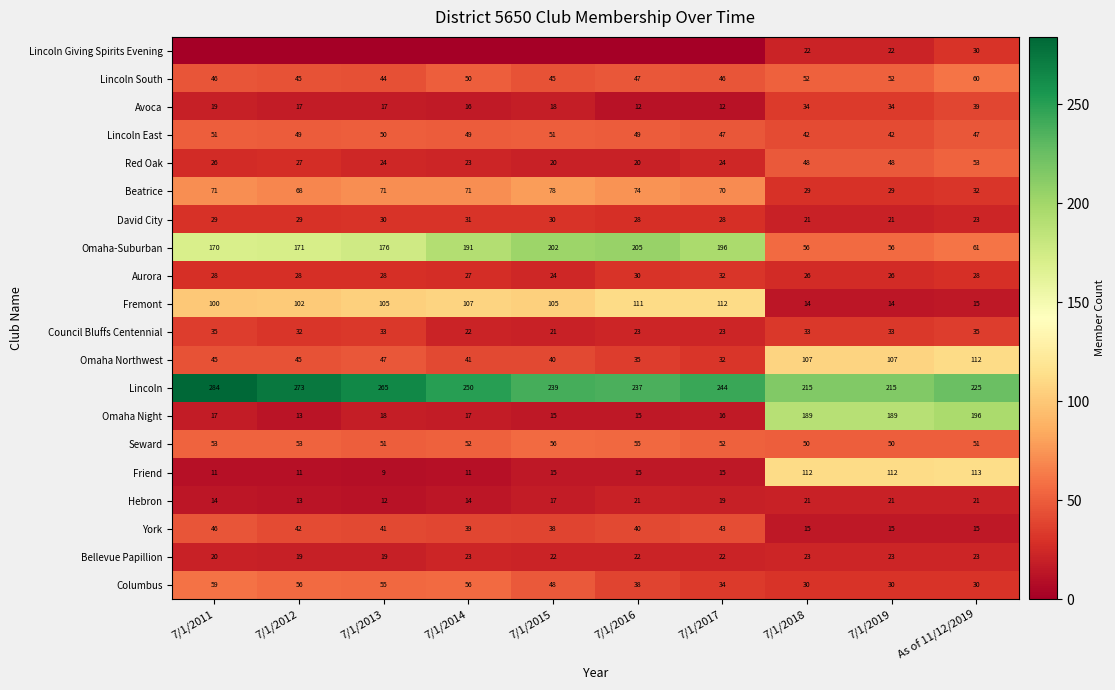

What is the difference between the highest and lowest values at 7/1/2018?

201